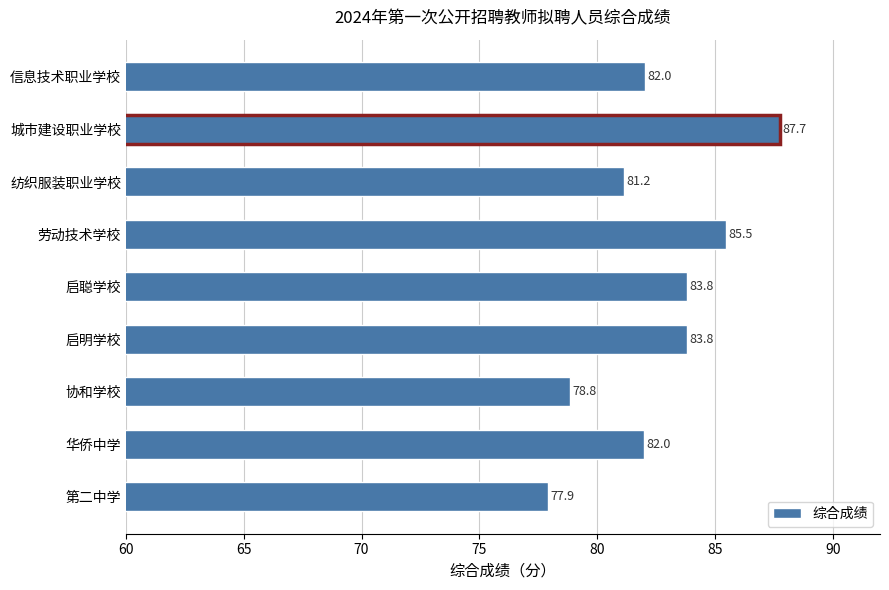

The value at 协和学校 is 41.2. True or false?

False